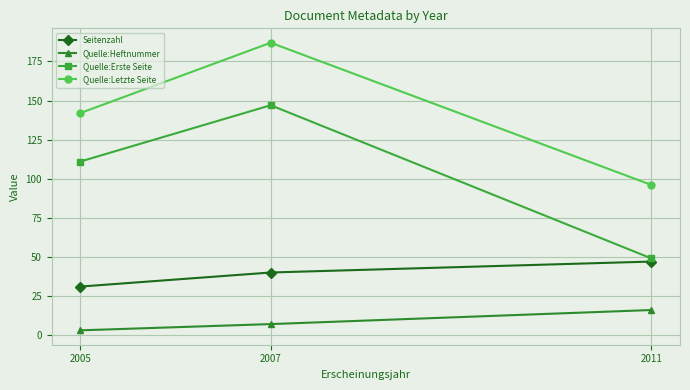

What is the smallest value displayed?

3